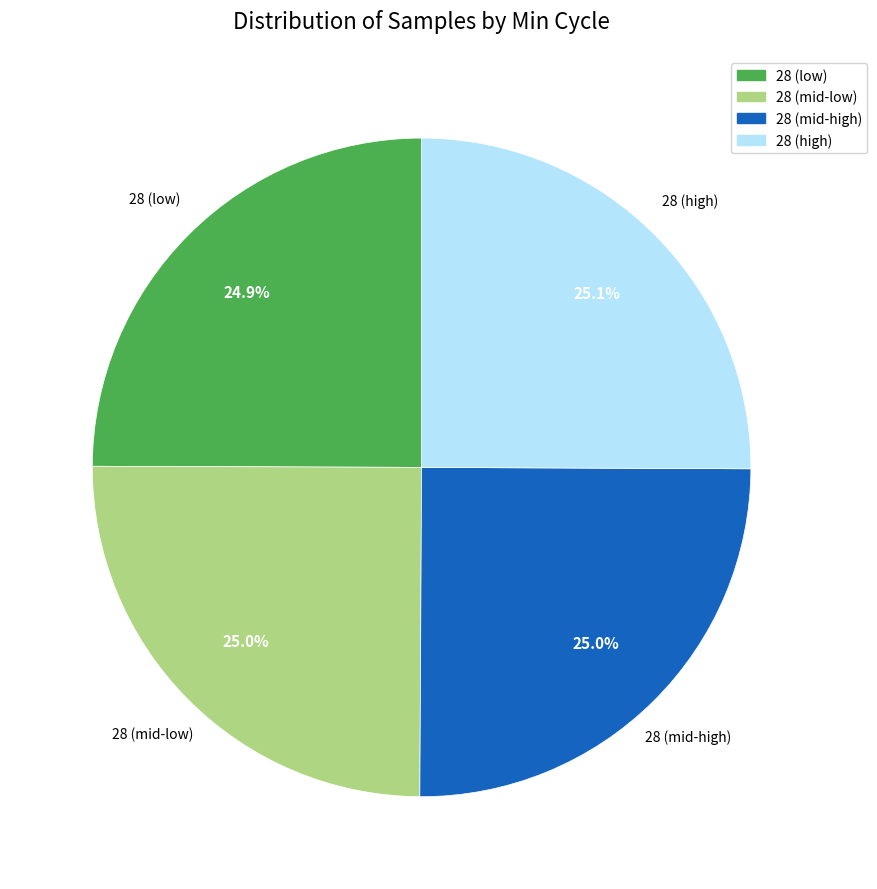

Is there any slice that represents more than half of the pie?

No